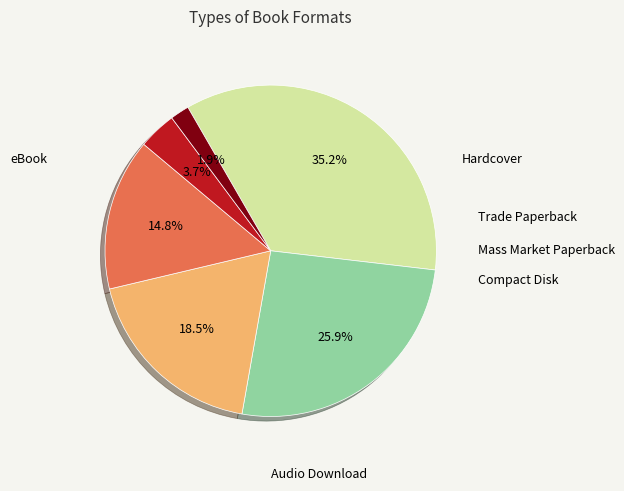

Is there any slice that represents more than half of the pie?

No